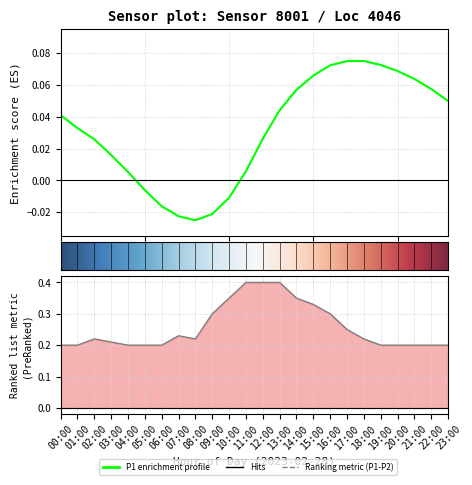

How many categories are shown in the chart?

24